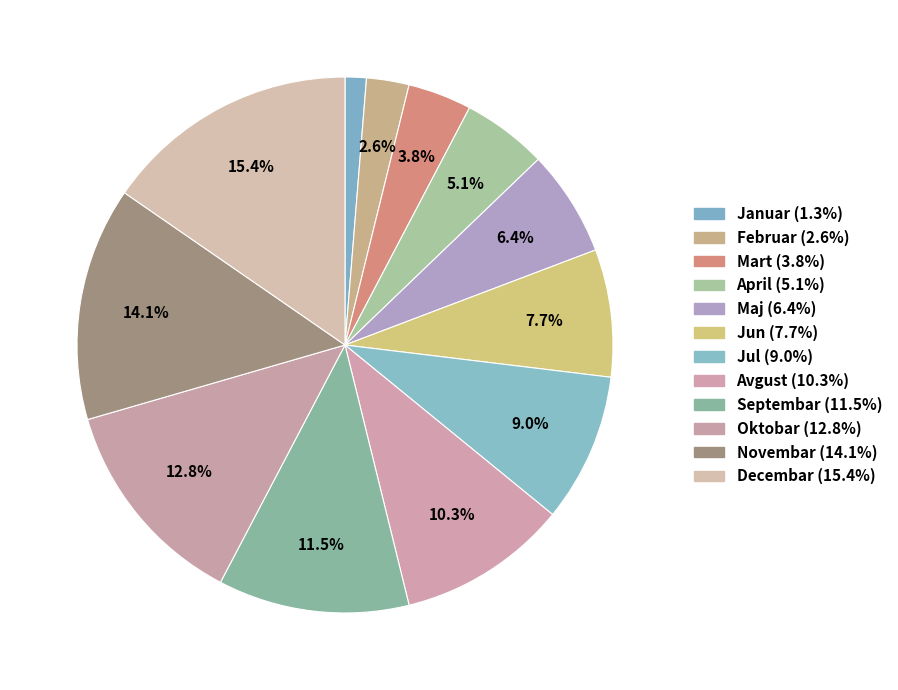

Rank the categories by value from lowest to highest.

Januar, Februar, Mart, April, Maj, Jun, Jul, Avgust, Septembar, Oktobar, Novembar, Decembar